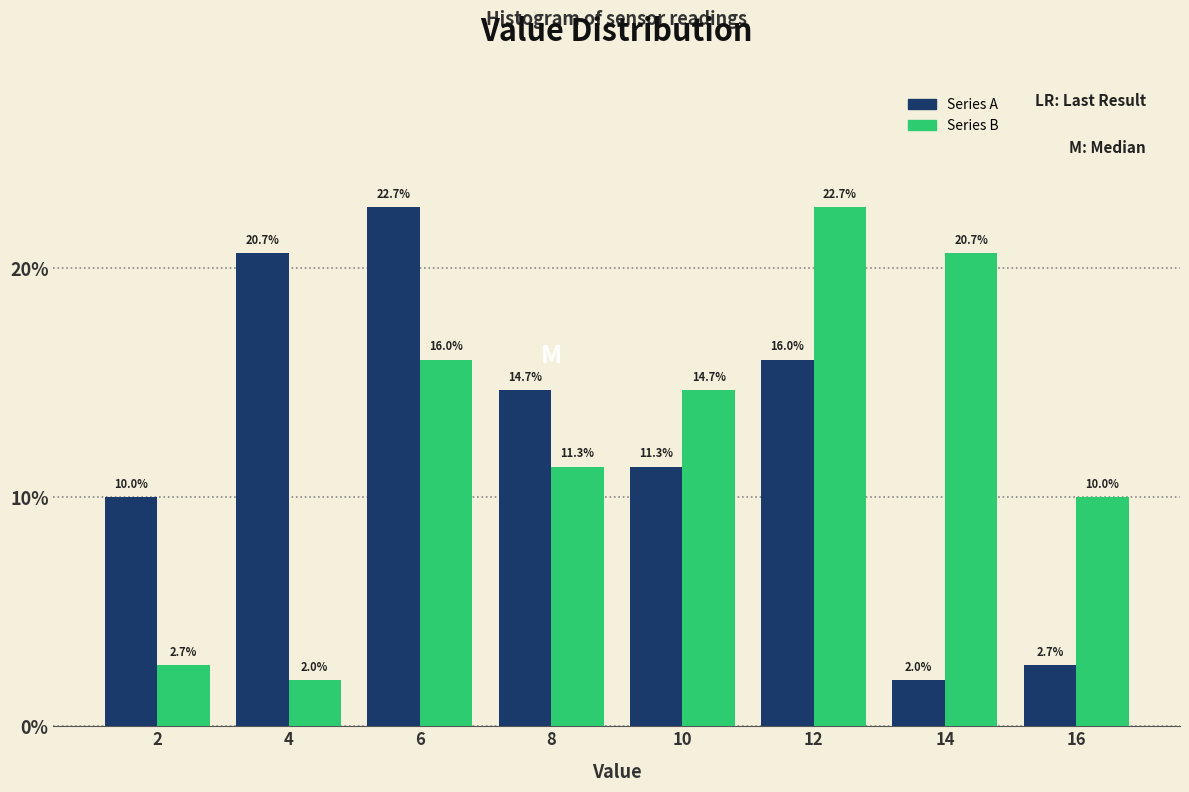

Reading left to right, what are all the values shown in this chart?

Series A: 10.0	20.7	22.7	14.7	11.3	16.0	2.0	2.7
Series B: 2.7	2.0	16.0	11.3	14.7	22.7	20.7	10.0